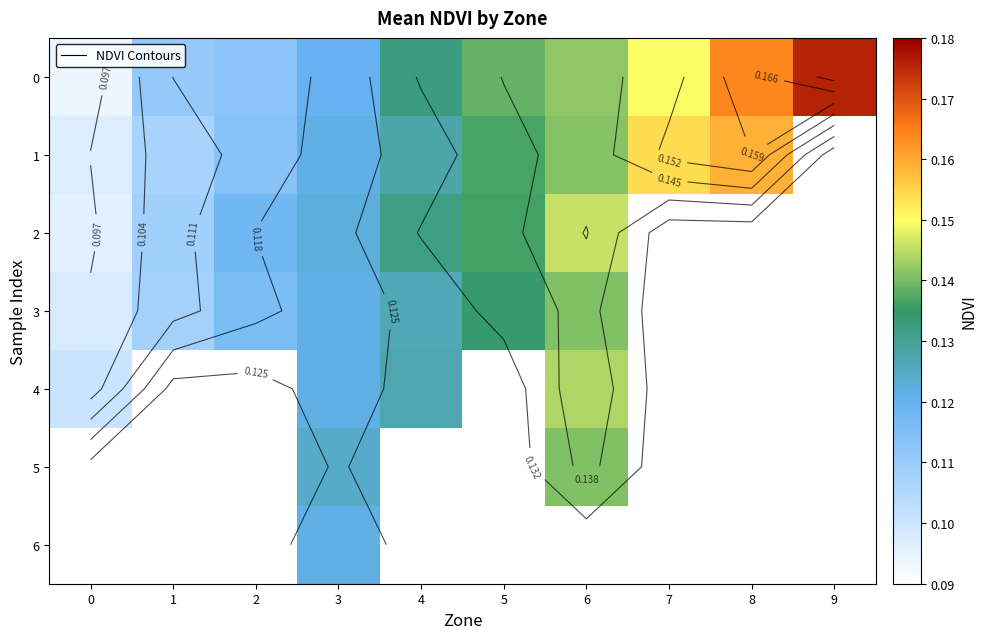

The value of 0 at 3 is 0.1. True or false?

True